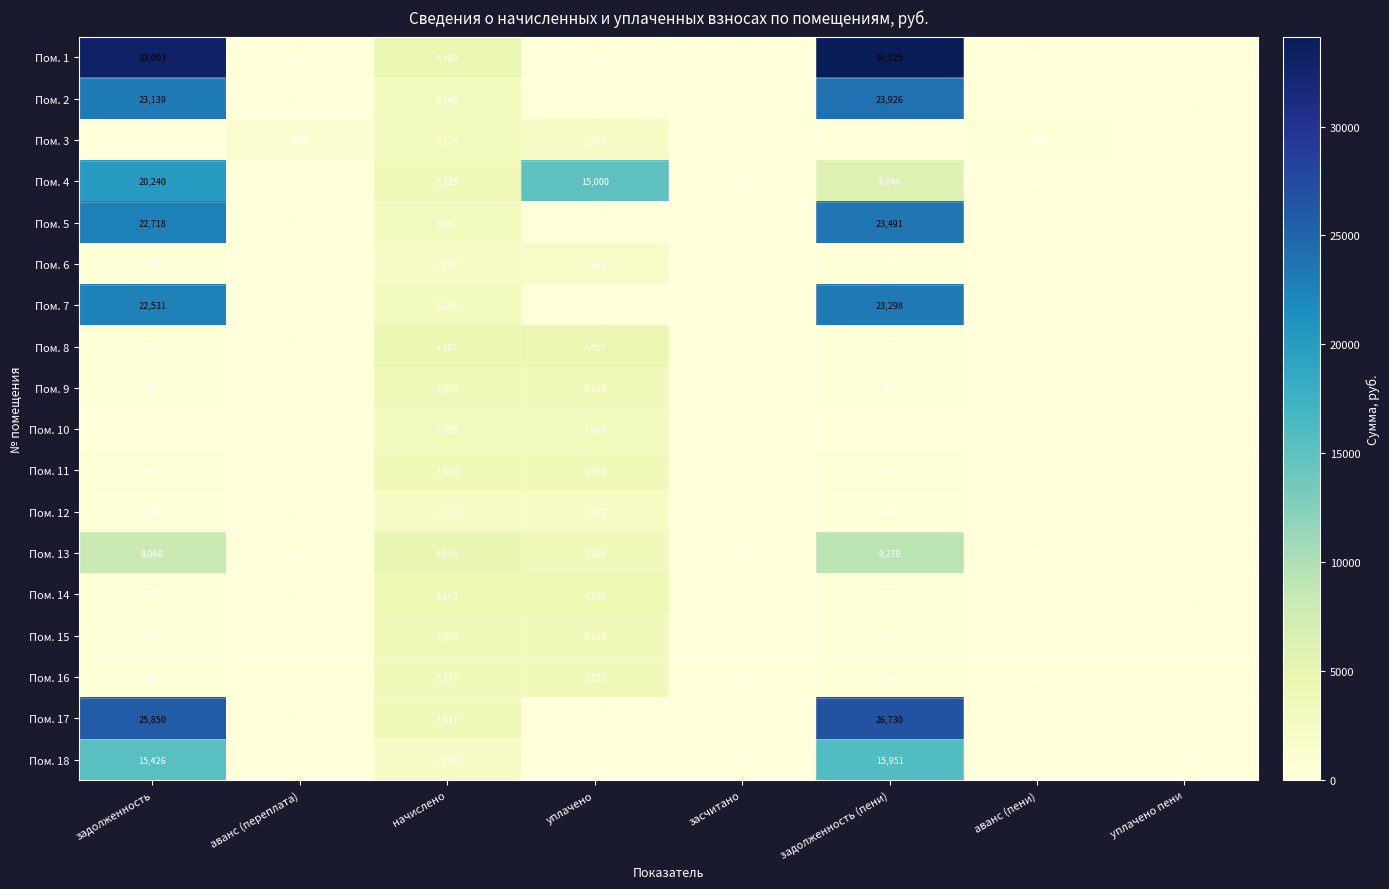

How many distinct data groups are displayed?

18